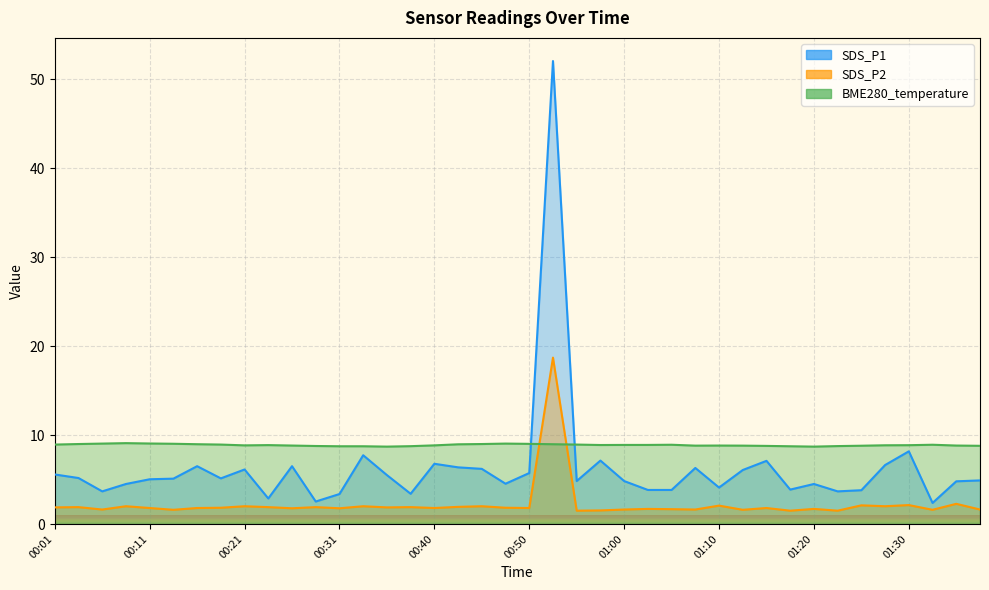

List the series in order of their peak value, lowest first.

BME280_temperature, SDS_P2, SDS_P1